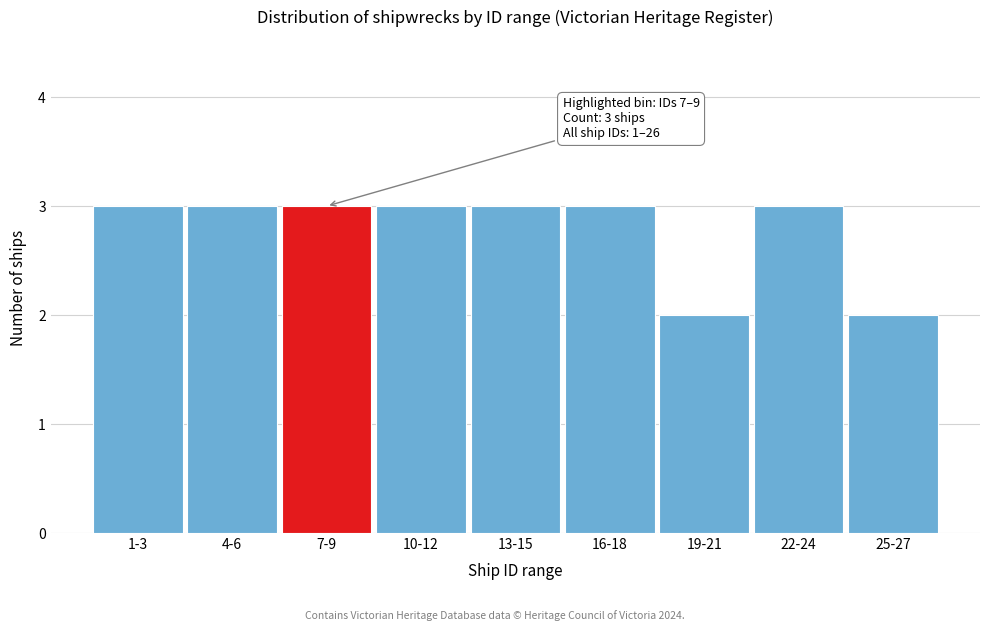

Reading left to right, extract all data points from this chart.

1-3=3	4-6=3	7-9=3	10-12=3	13-15=3	16-18=3	19-21=2	22-24=3	25-27=2